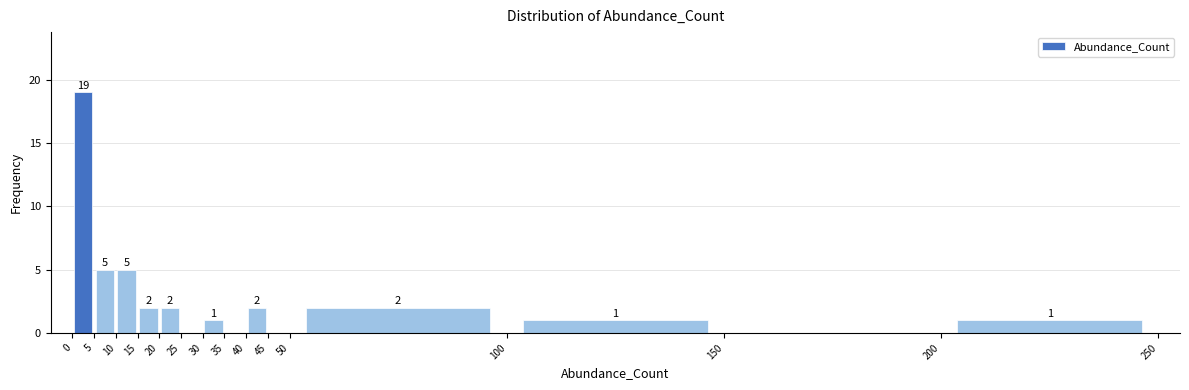

Which range on the x-axis has the tallest bar?

0 to 5